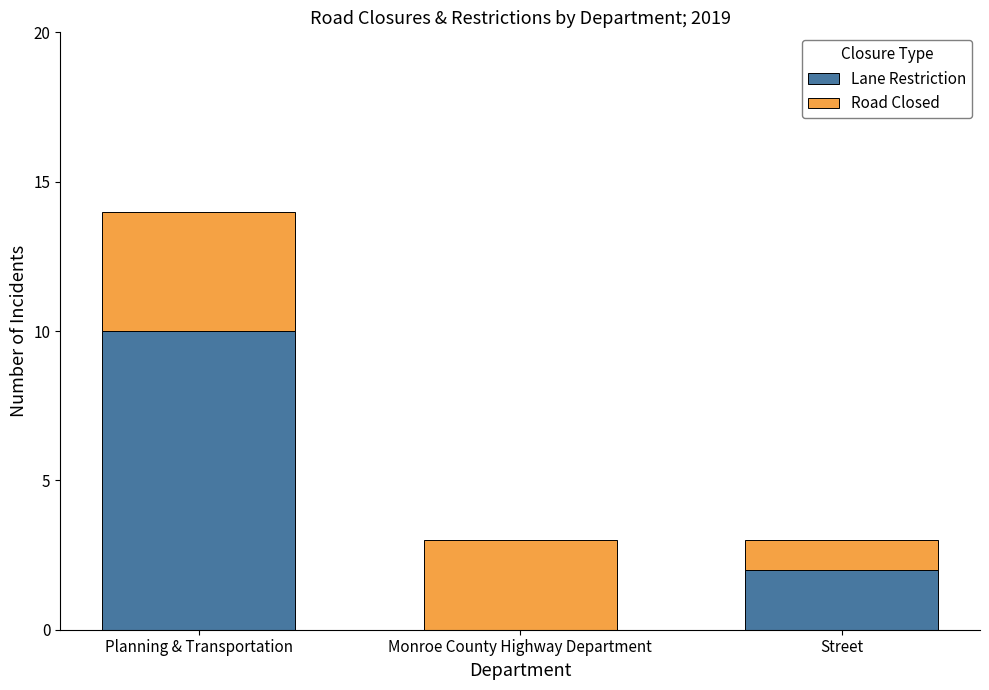

Are the bars horizontal?

No